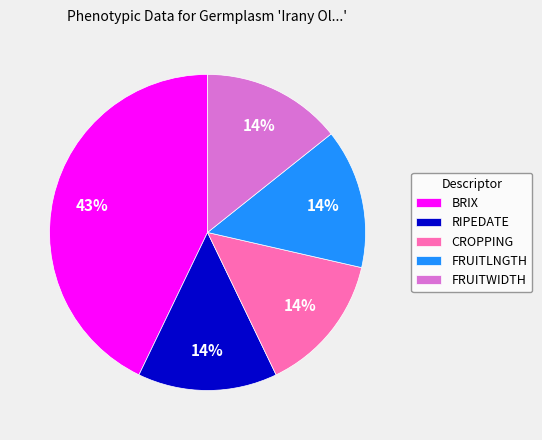

True or false: RIPEDATE accounts for 6% of the total.

False